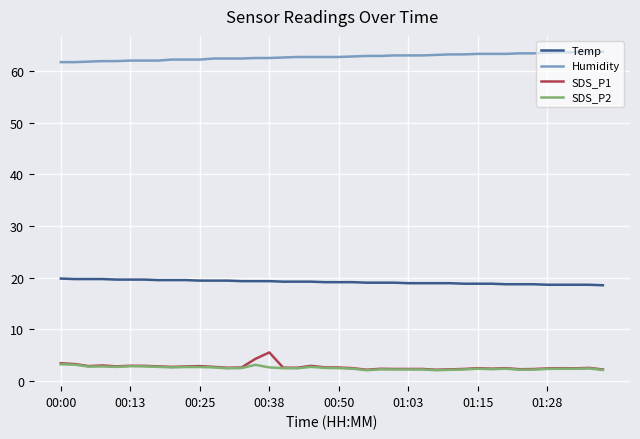

Which series has the largest total across all categories?

Humidity